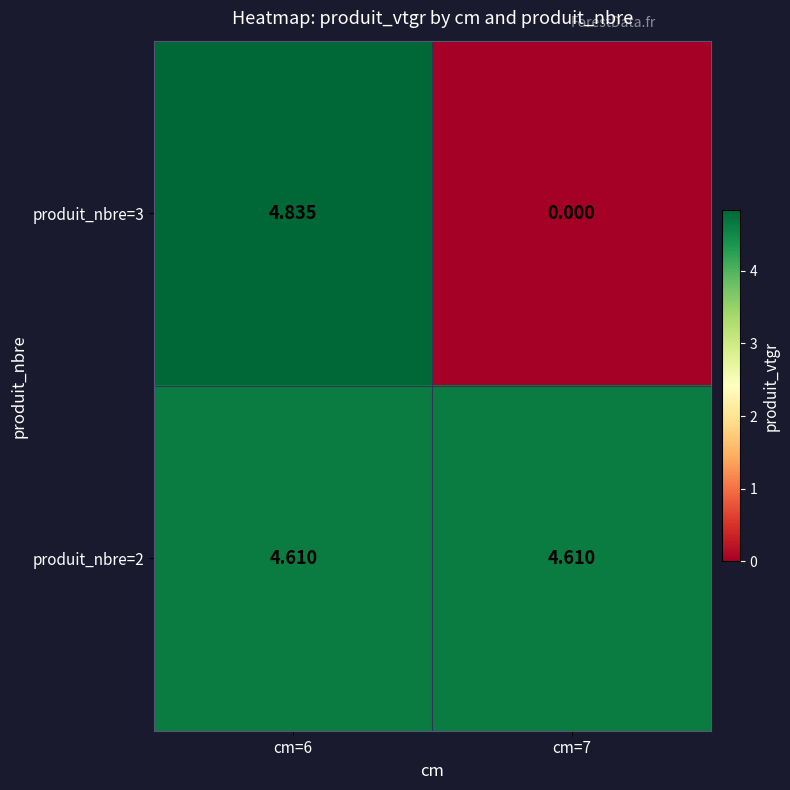

Is the value of produit_nbre=2 at cm=7 greater than the value of produit_nbre=3 at cm=7?

Yes